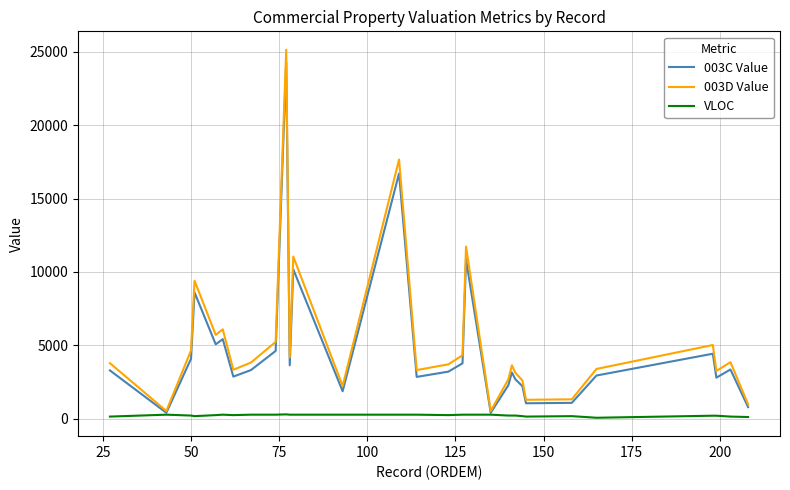

What is the sum of all VLOC values?

6890.0